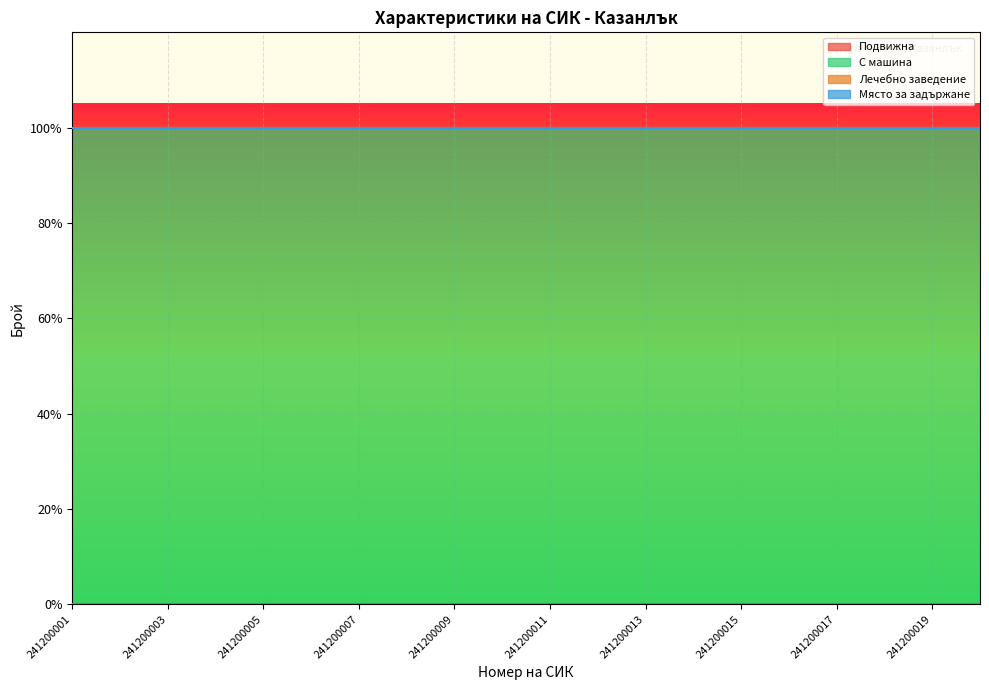

How many distinct data groups are displayed?

4